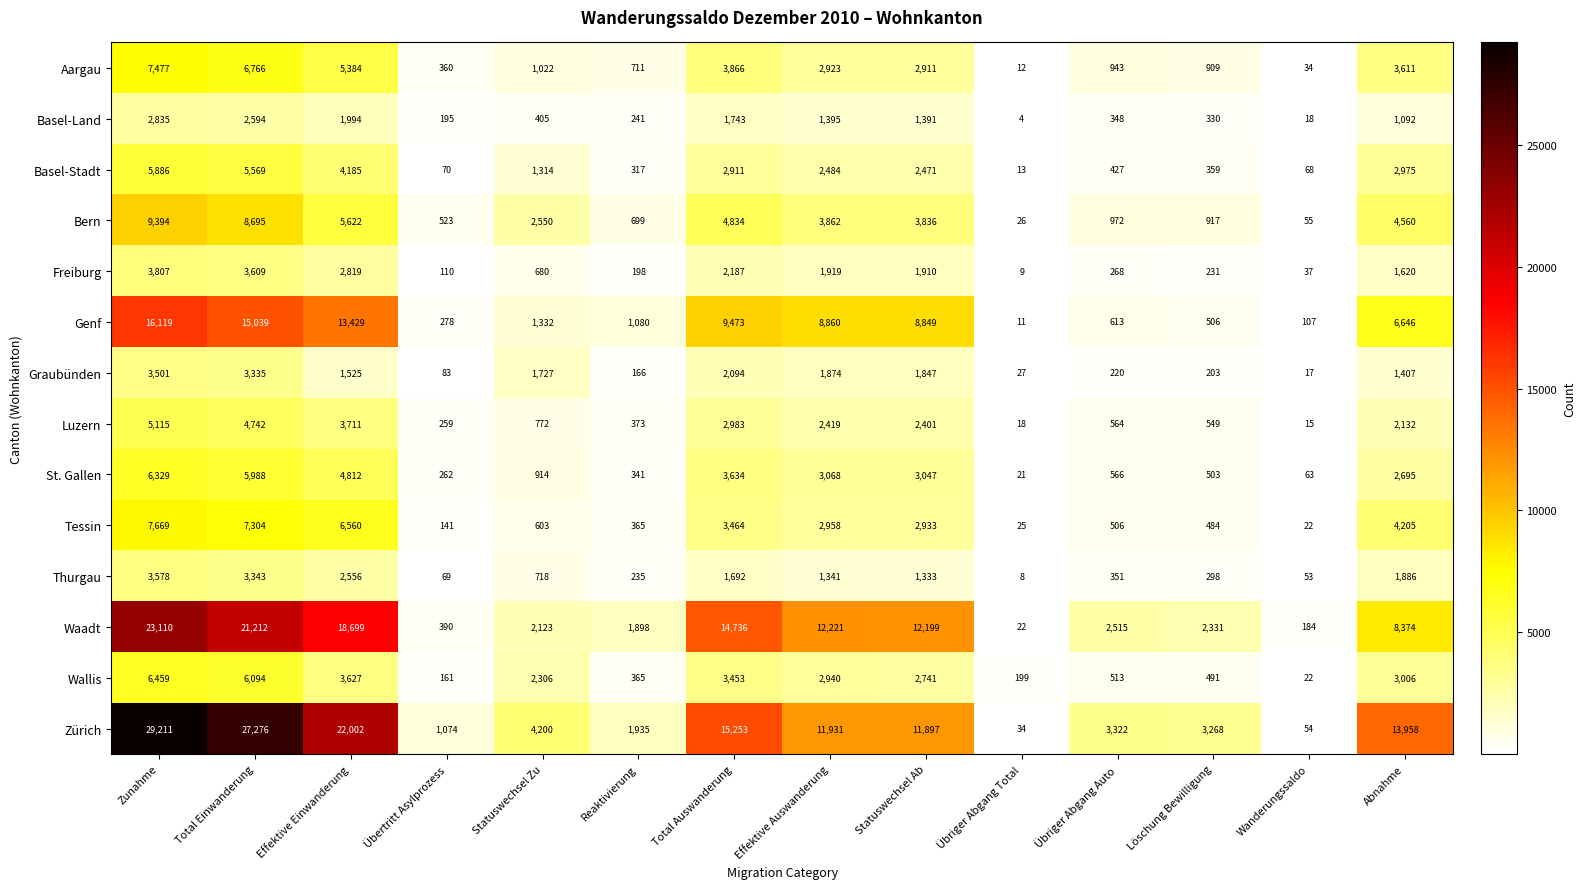

The Genf series shows 16119 at Zunahme. True or false?

True